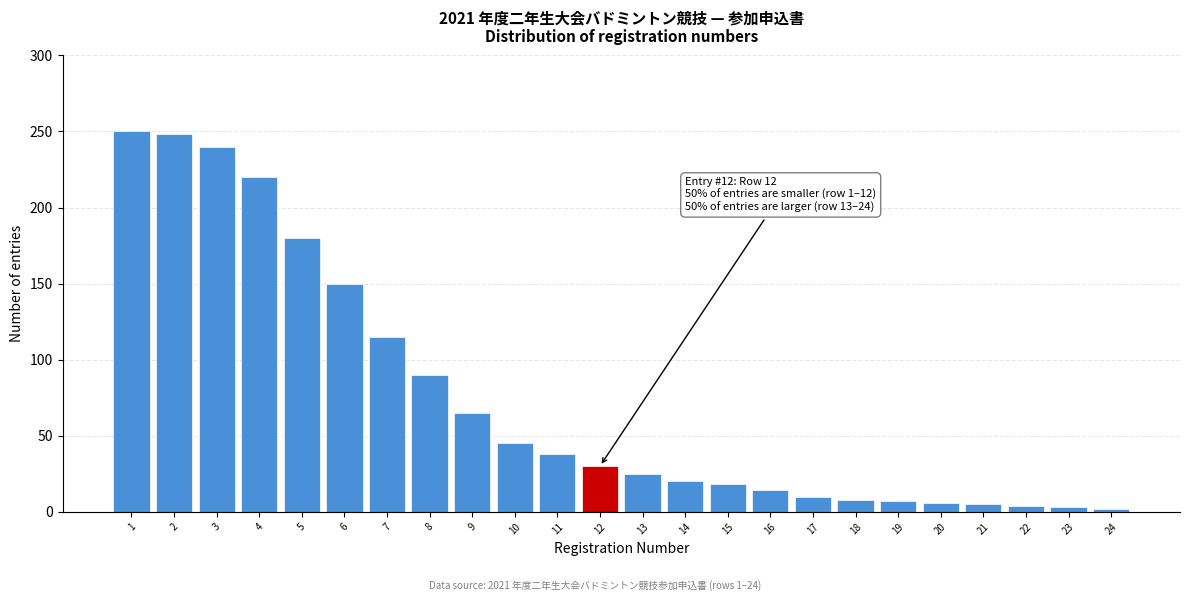

What is the sum of all values?

1793